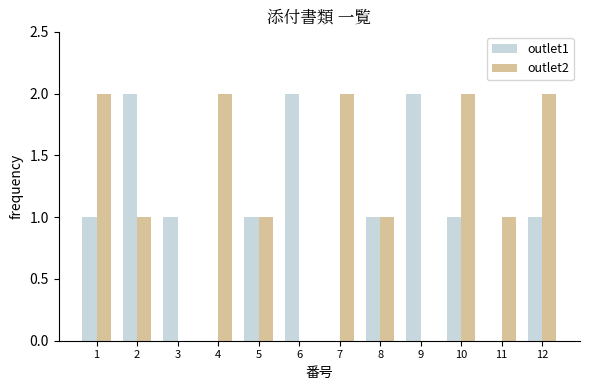

How many data points in outlet2 are less than 1?

3